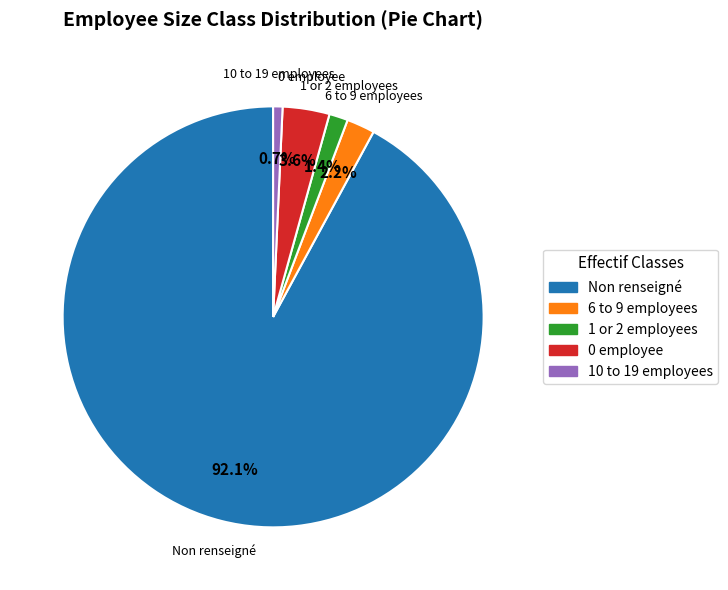

Which category accounts for the majority?

Non renseigné